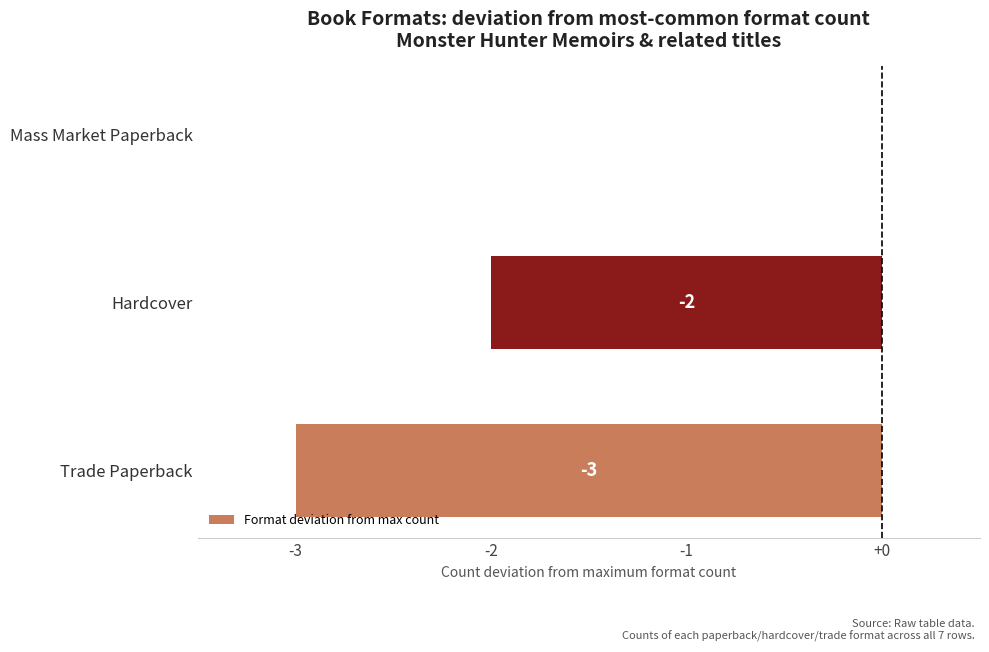

Between Trade Paperback and Hardcover, which is larger?

Hardcover